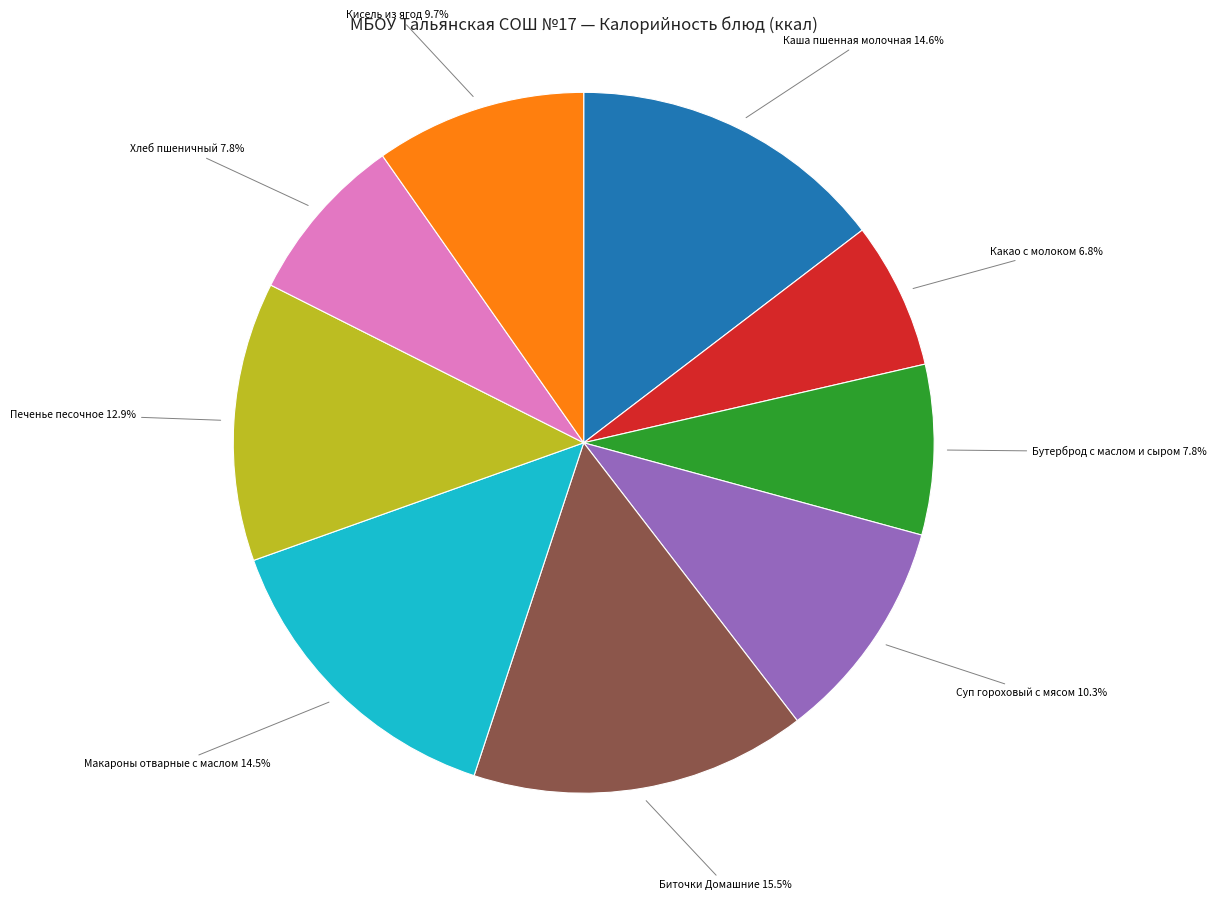

Is there any slice that represents more than half of the pie?

No